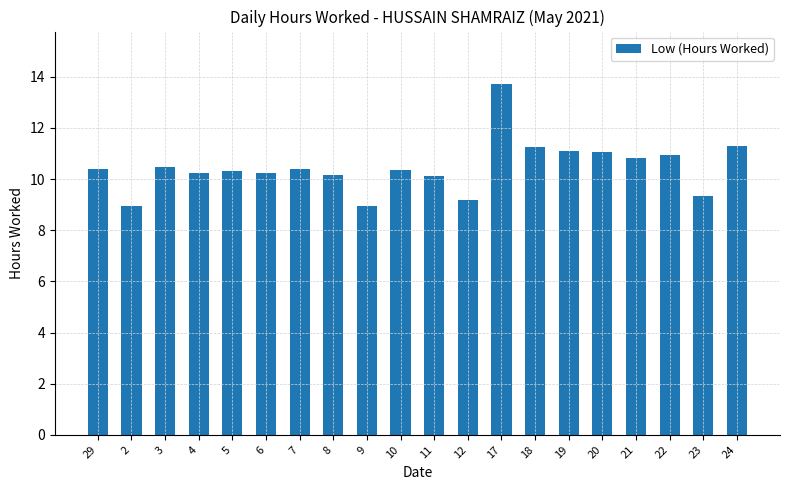

Count the number of categories in the chart.

20